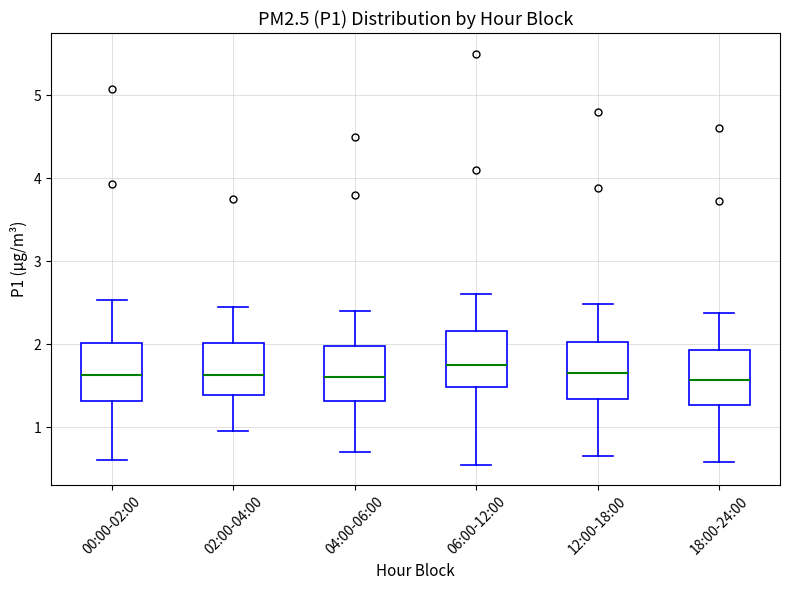

Reading left to right, transcribe this box plot: for each box, give where its median line is, the range the box spans, and where its two whiskers end, as read against the y-axis. The values are not printed on the chart, so give them approximately, as read against the axis.

00:00-02:00: median 1.6, box 1.3 to 2.0, whiskers 0.6 to 2.5
02:00-04:00: median 1.6, box 1.4 to 2.0, whiskers 1.0 to 2.5
04:00-06:00: median 1.6, box 1.3 to 2.0, whiskers 0.7 to 2.4
06:00-12:00: median 1.8, box 1.5 to 2.2, whiskers 0.6 to 2.6
12:00-18:00: median 1.7, box 1.3 to 2.0, whiskers 0.7 to 2.5
18:00-24:00: median 1.6, box 1.3 to 1.9, whiskers 0.6 to 2.4